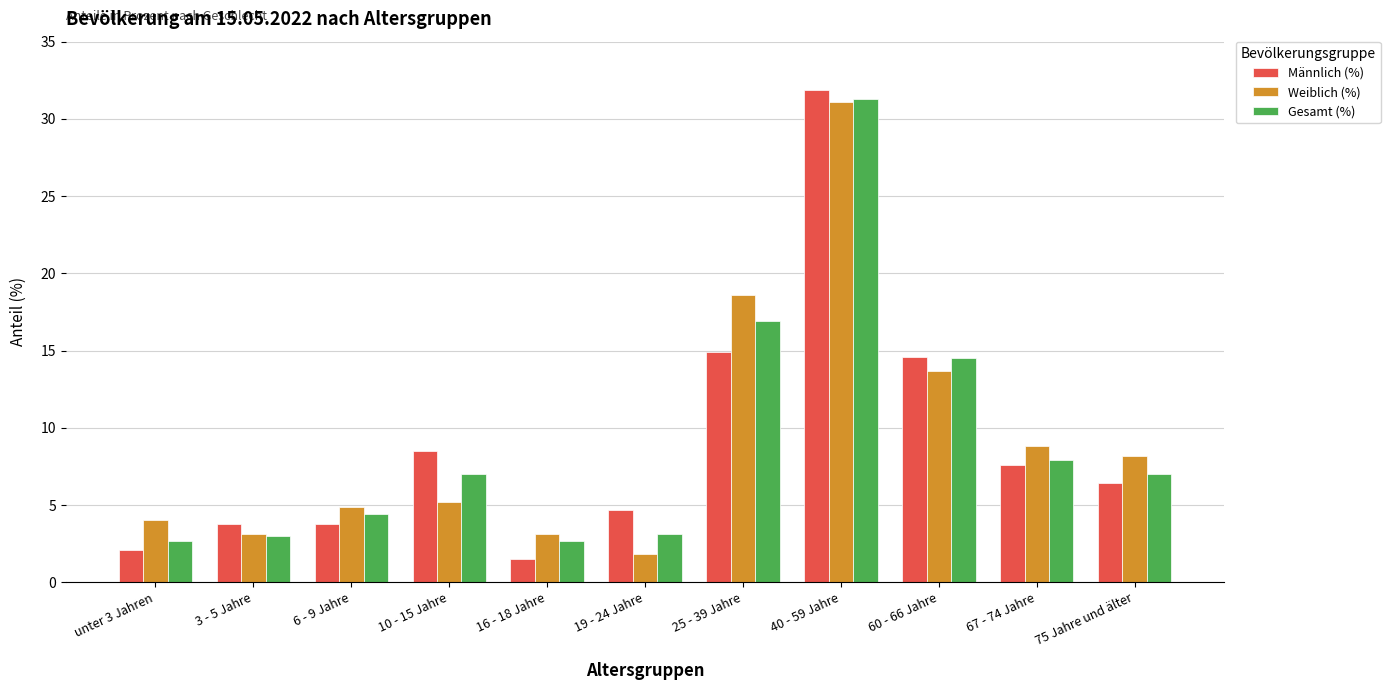

What is the total value across all series at 25 - 39 Jahre?

50.4